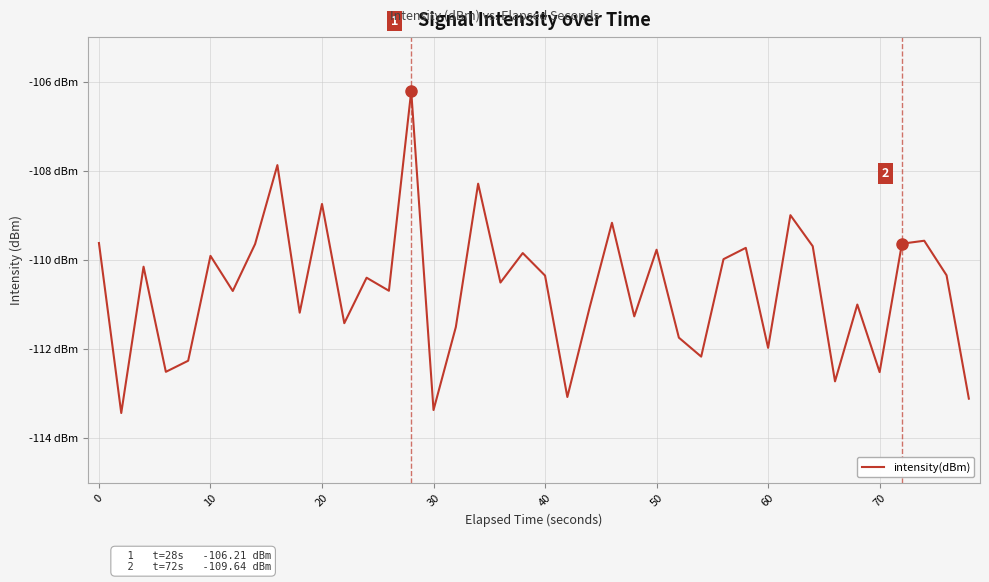

Does the chart display data point markers on the line(s)?

No